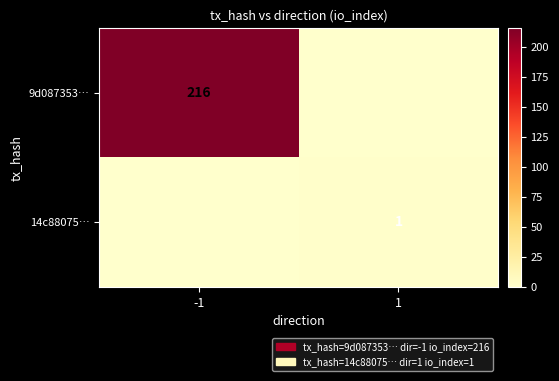

The 9d087353… series shows 216 at -1. True or false?

True